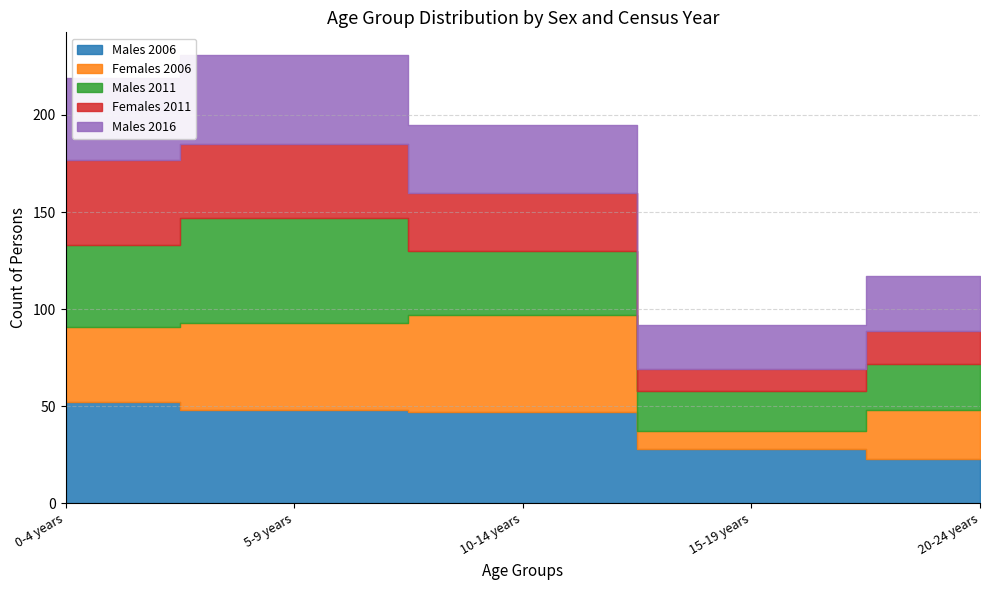

How many data points in Males 2006 are less than 47?

2